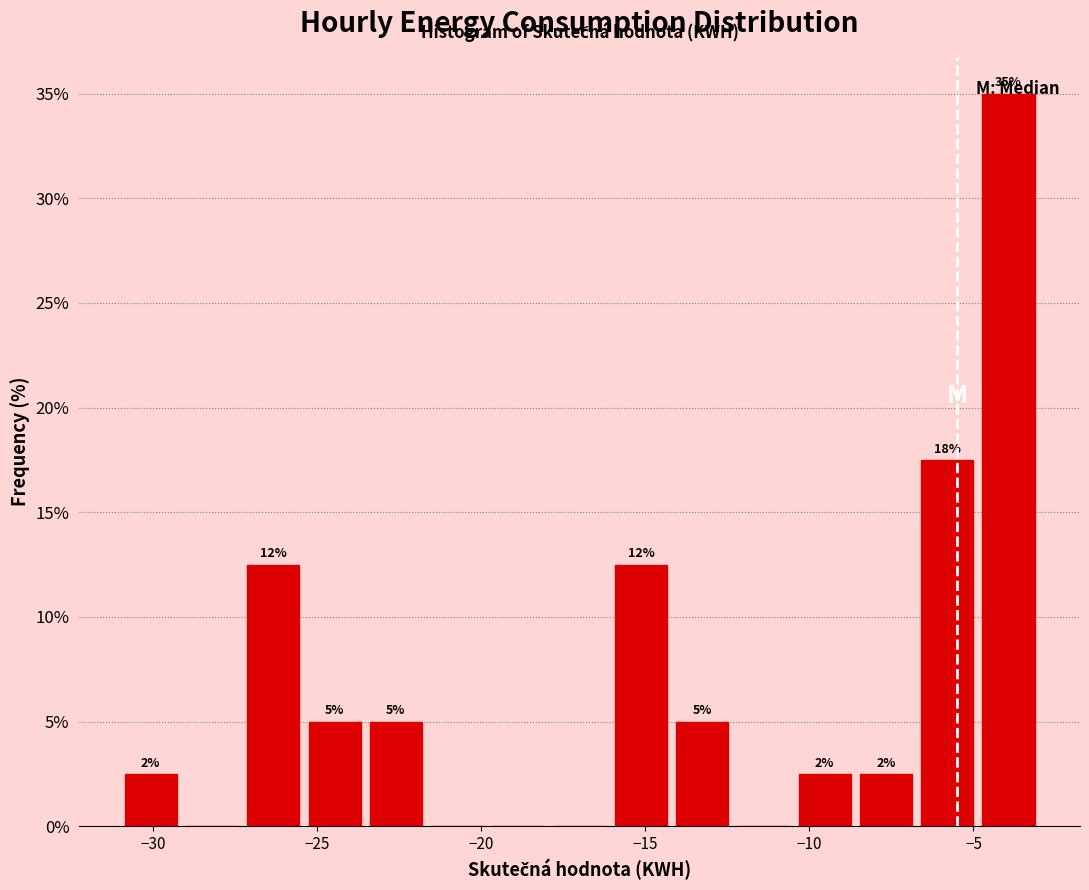

Read against the x-axis, roughly where is the centre of the tallest bar?

-4.0